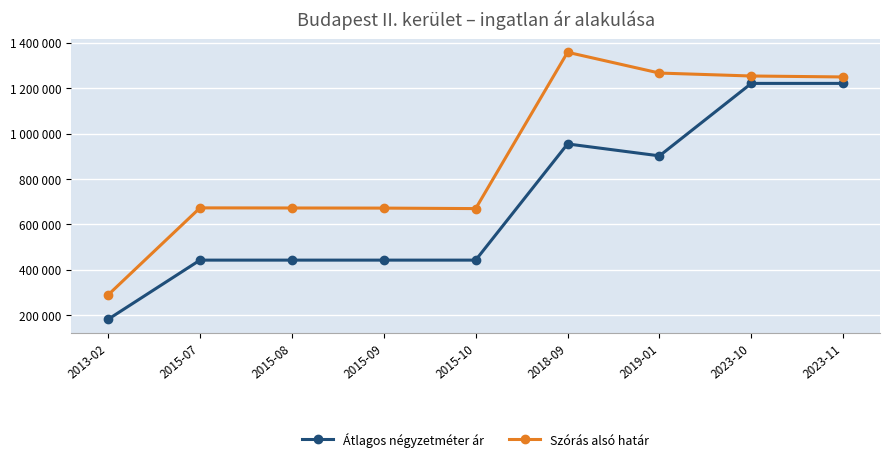

Is this an area chart (filled region under the line)?

No